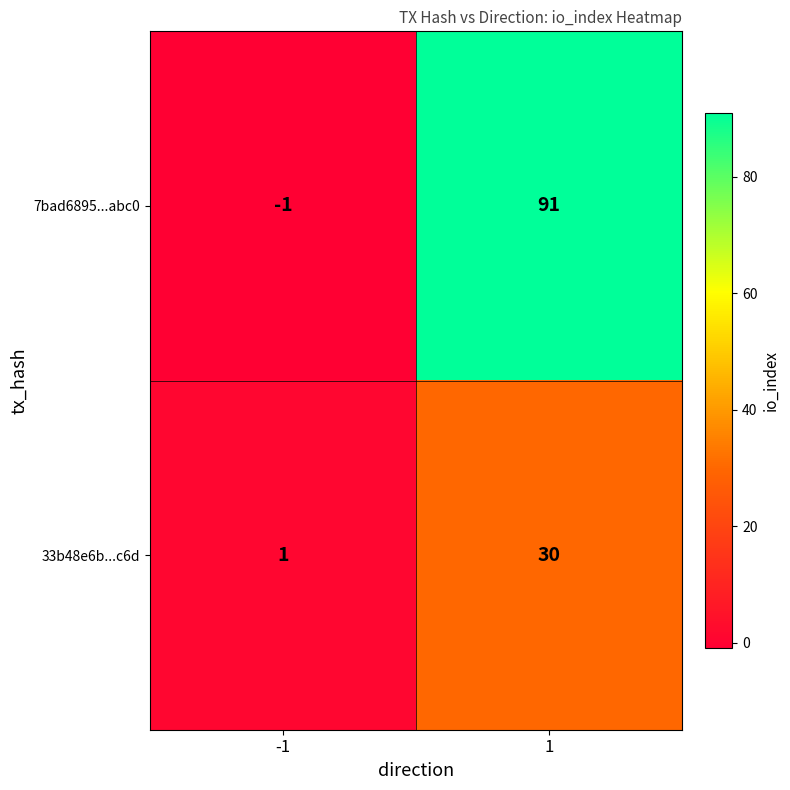

Reading right to left, extract all data points from this chart.

7bad6895...abc0: 1=91	-1=-1
33b48e6b...c6d: 1=30	-1=1